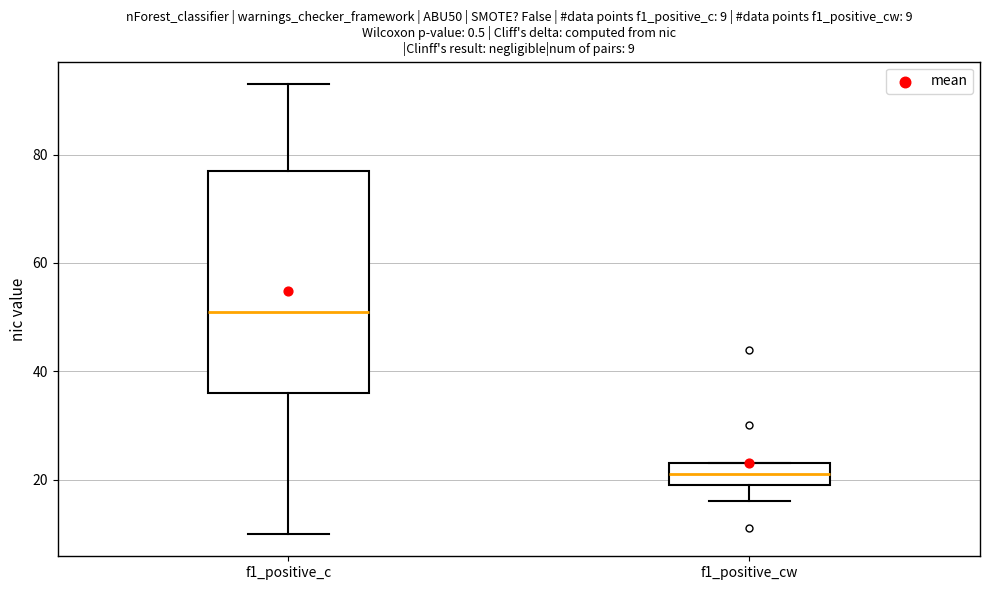

Comparing the boxes themselves (not the whiskers), which one is the tallest?

f1_positive_c